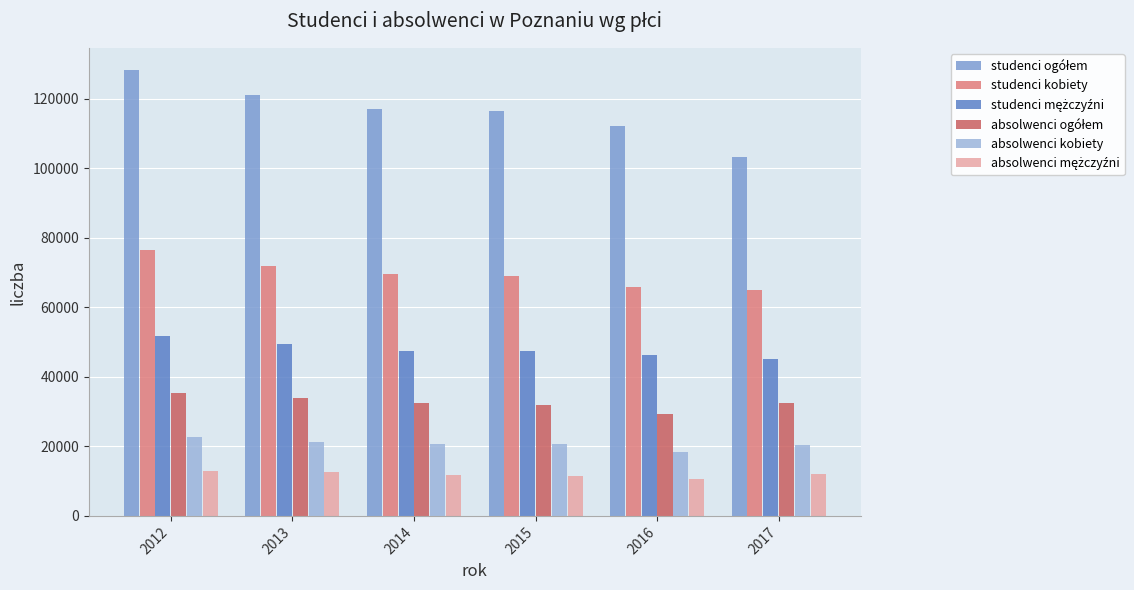

How many bars are there in total?

36